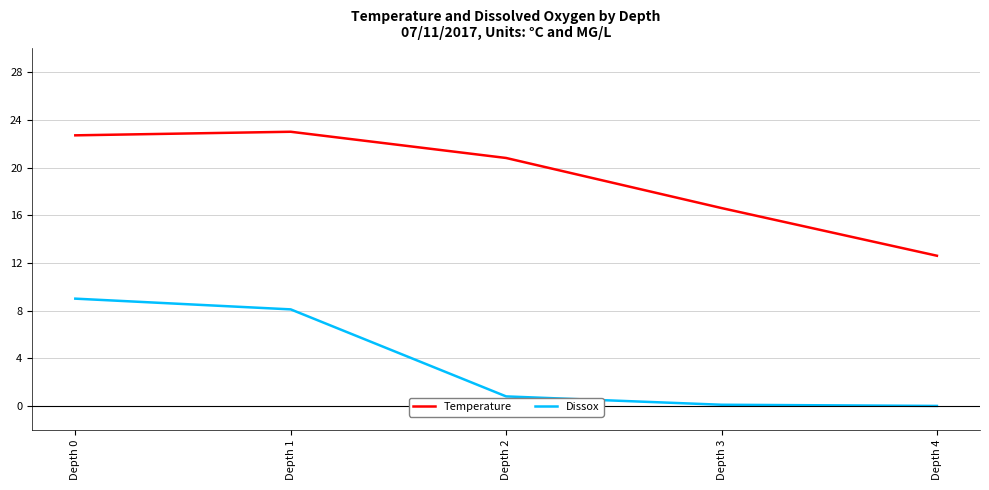

True or false: Dissox has a value of 0.0 at Depth 4.

True